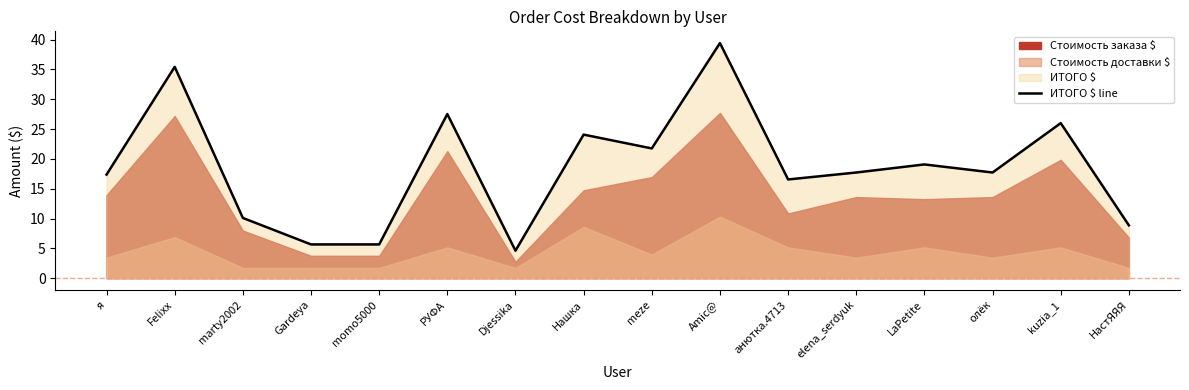

What is the label of the 5th point from the left?

momo5000